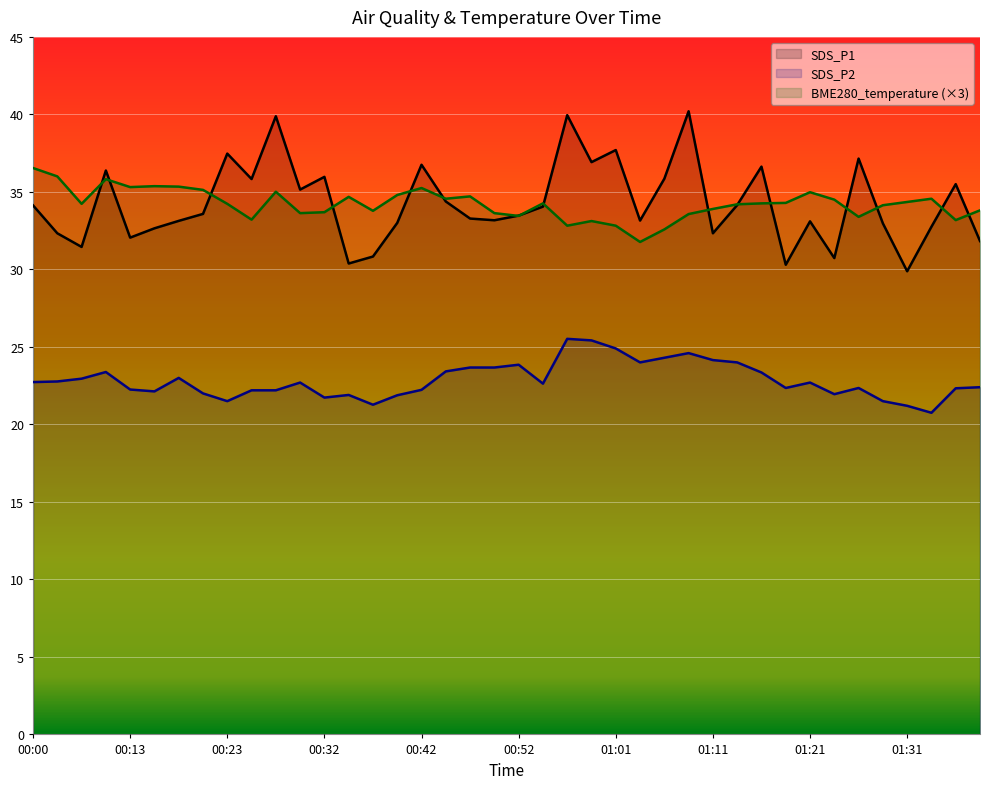

Which series has the largest total across all categories?

SDS_P1